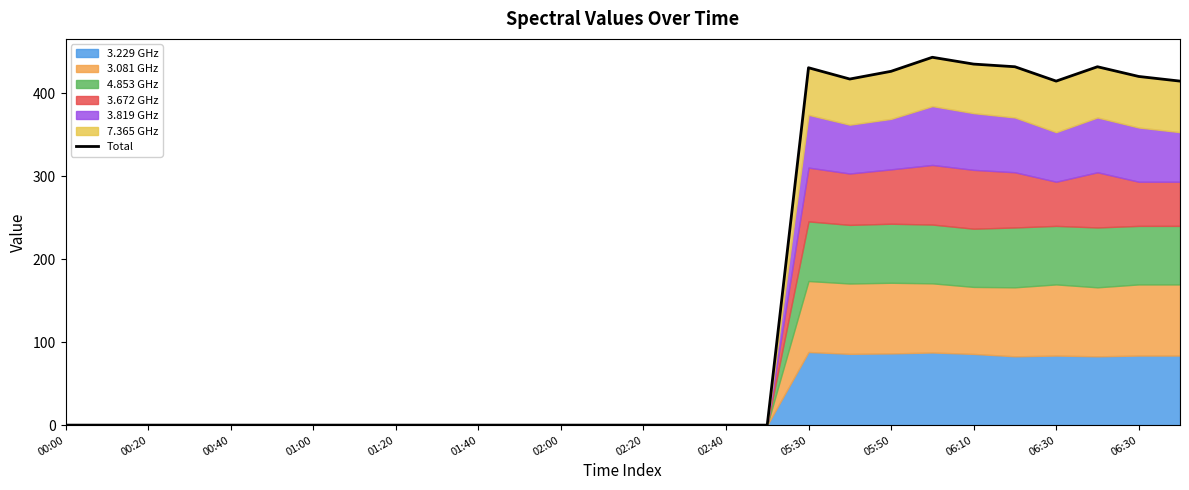

The value at 17 is 0.0. True or false?

True